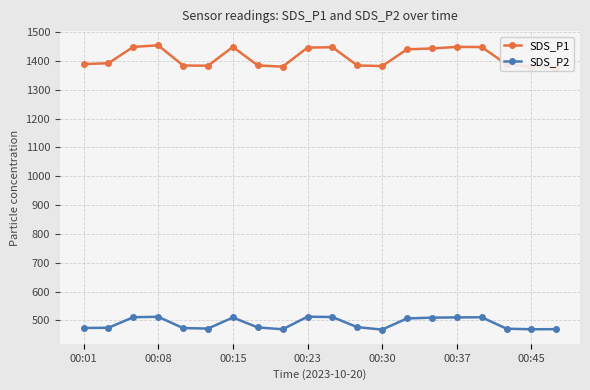

What is the total value across all series at 11?

1860.9